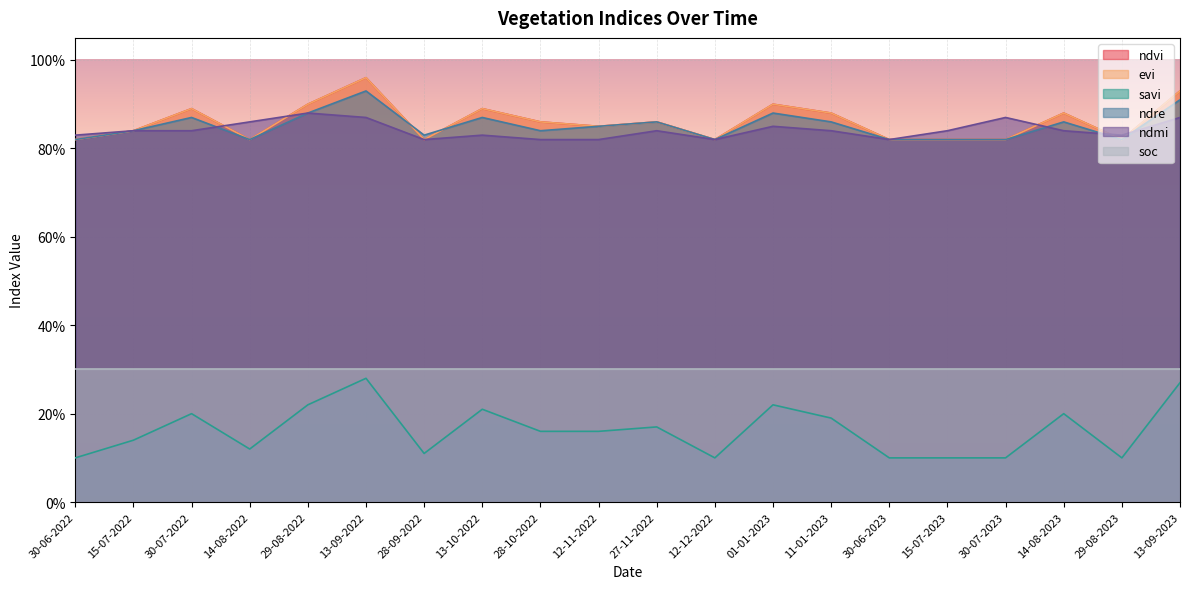

At how many categories does at least one series exceed 0?

20